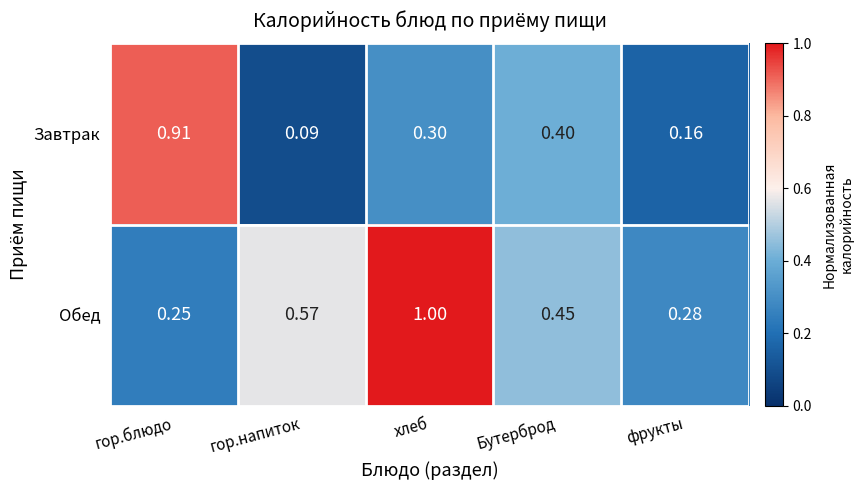

Between гор.блюдо and Бутерброд, which series saw the biggest shift?

Завтрак